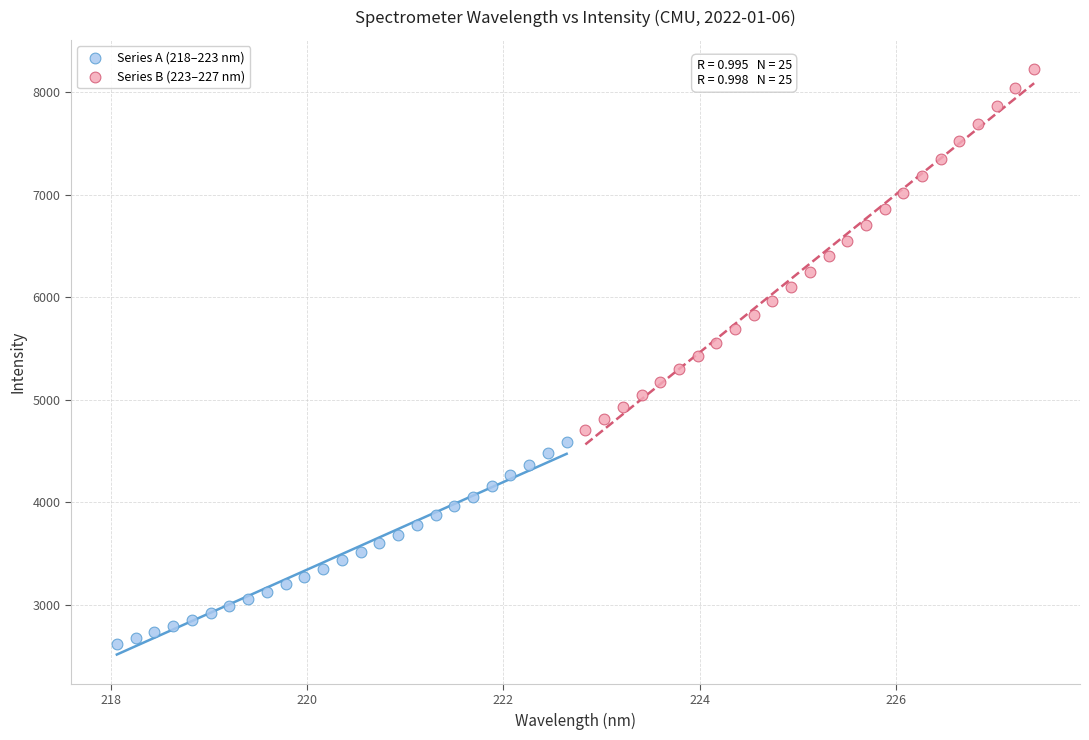

Which series has the widest spread of Y values?

Series B (223–227 nm)